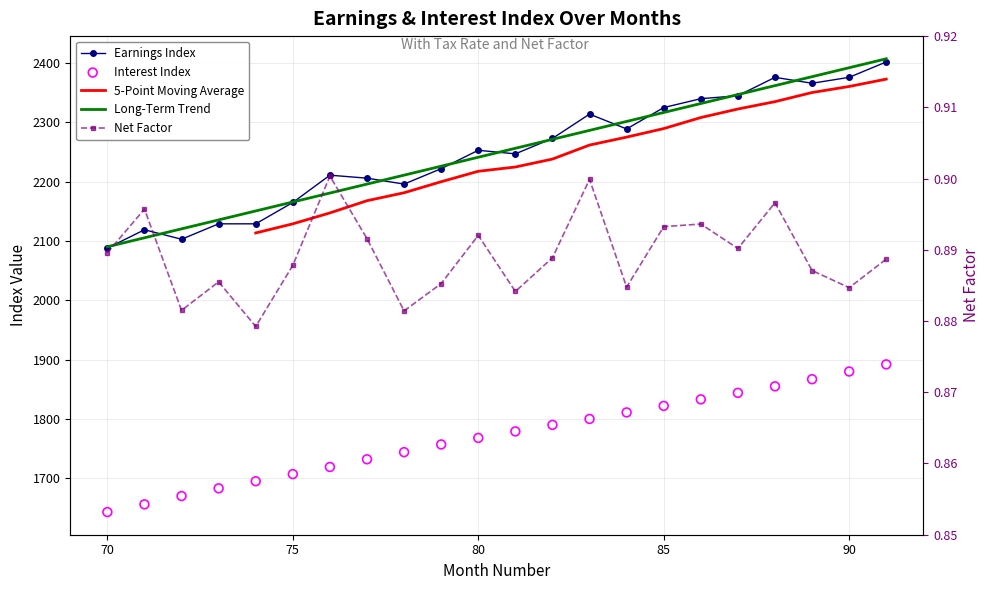

Which series reaches the minimum Y coordinate?

Net Factor